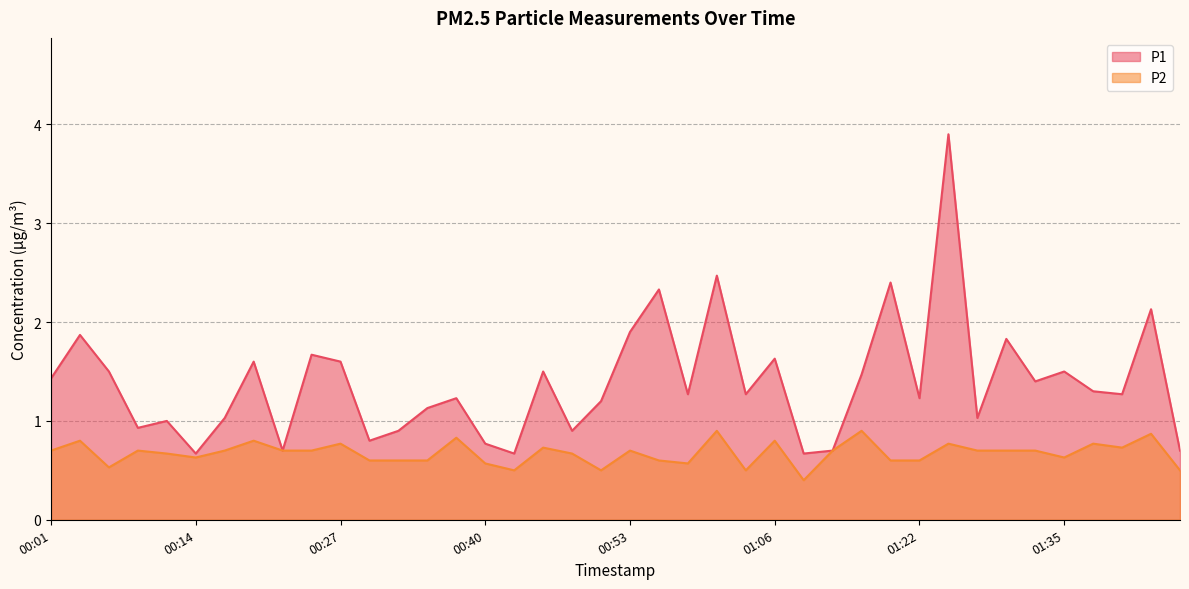

How many lines are shown in the chart?

2